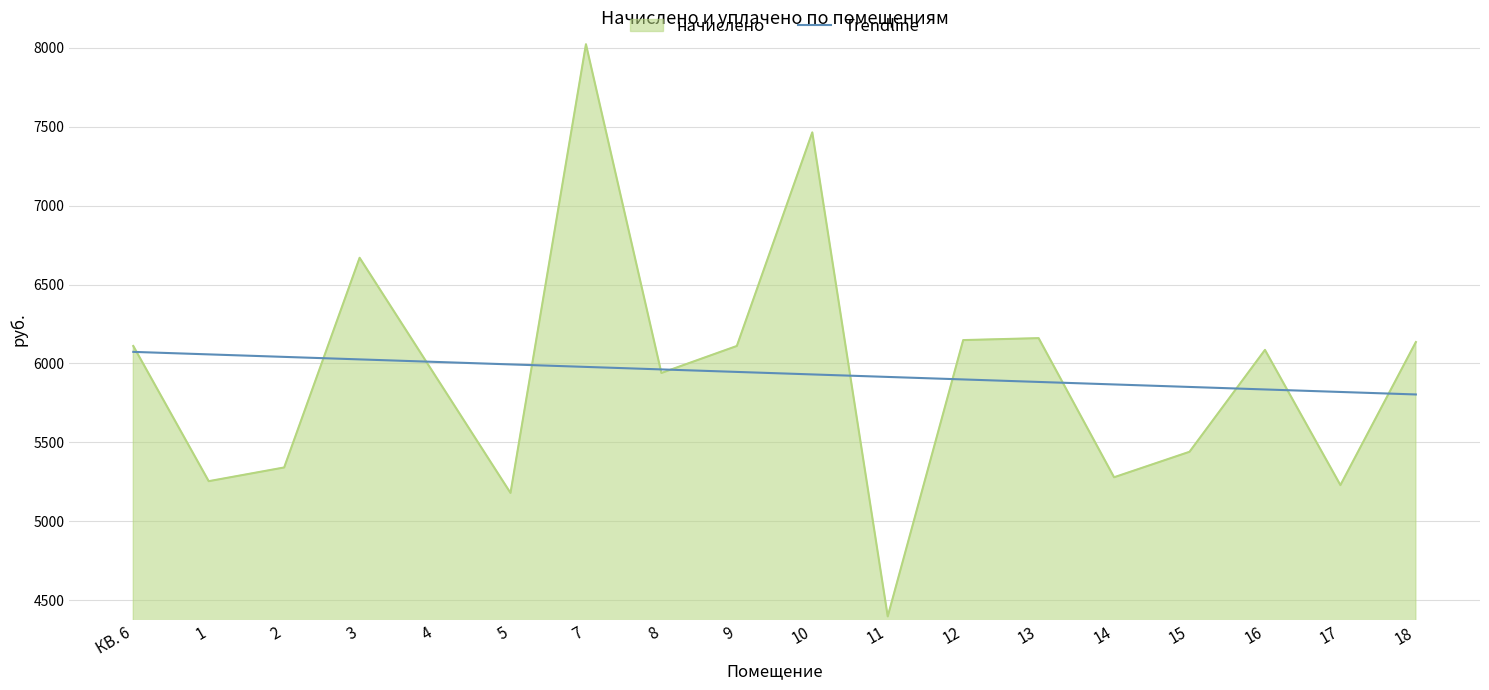

At which category does the chart reach its peak across all series?

7